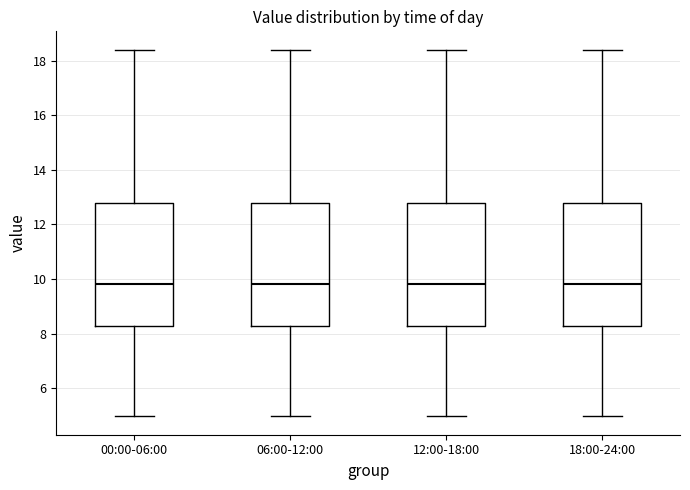

Where is the lower edge of the box for 06:00-12:00 on the y-axis? The values are not printed on the chart, so give them approximately, as read against the axis.

8.2